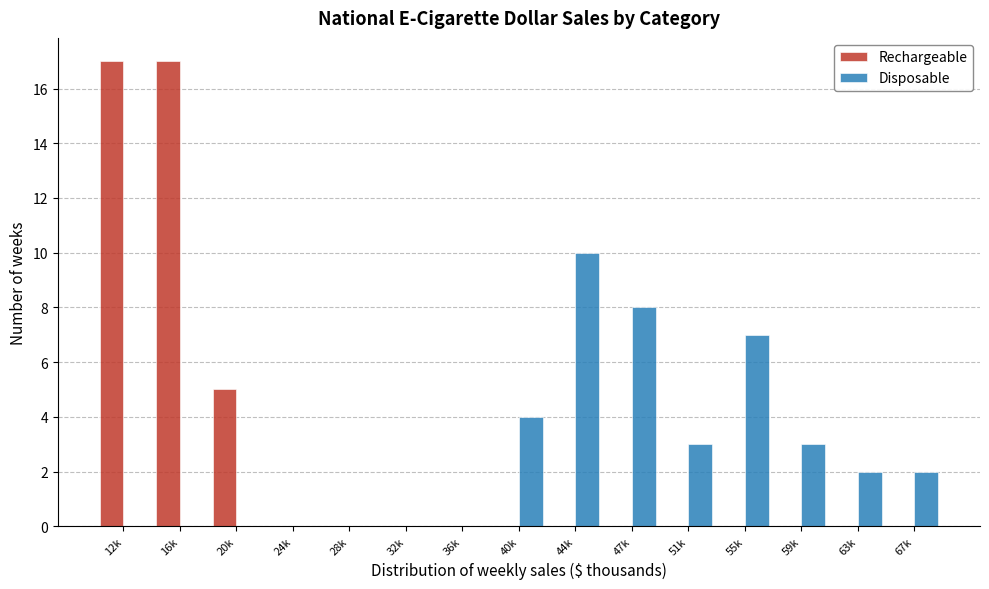

Reading left to right, extract all data points from this chart.

Rechargeable: 12k=17	16k=17	20k=5	24k=0	28k=0	32k=0	36k=0	40k=0	44k=0	47k=0	51k=0	55k=0	59k=0	63k=0	67k=0
Disposable: 12k=0	16k=0	20k=0	24k=0	28k=0	32k=0	36k=0	40k=4	44k=10	47k=8	51k=3	55k=7	59k=3	63k=2	67k=2